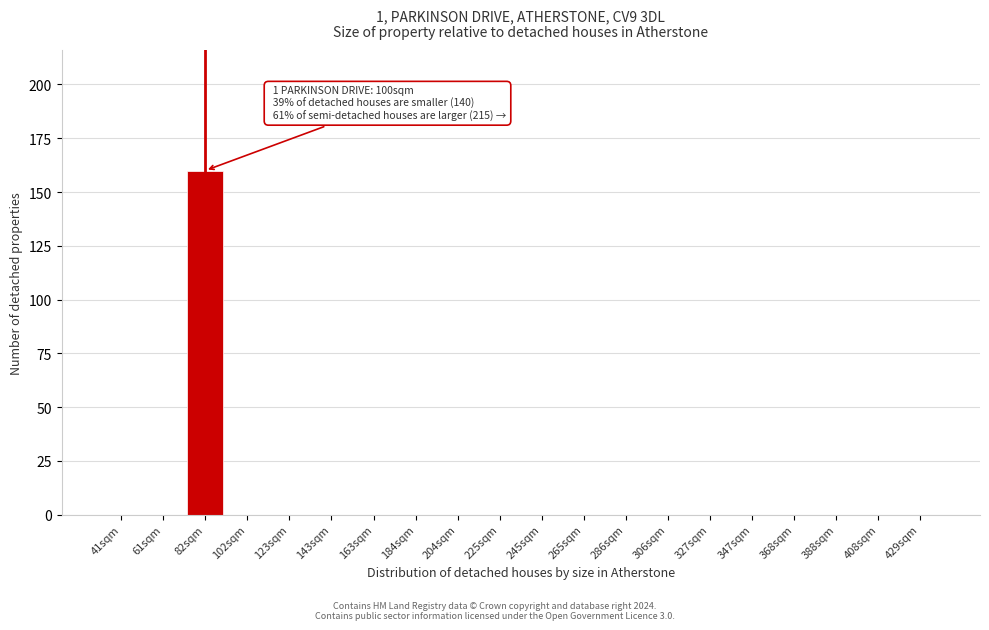

Reading left to right, extract all data points from this chart.

41sqm=0	61sqm=0	82sqm=160	102sqm=0	123sqm=0	143sqm=0	163sqm=0	184sqm=0	204sqm=0	225sqm=0	245sqm=0	265sqm=0	286sqm=0	306sqm=0	327sqm=0	347sqm=0	368sqm=0	388sqm=0	408sqm=0	429sqm=0